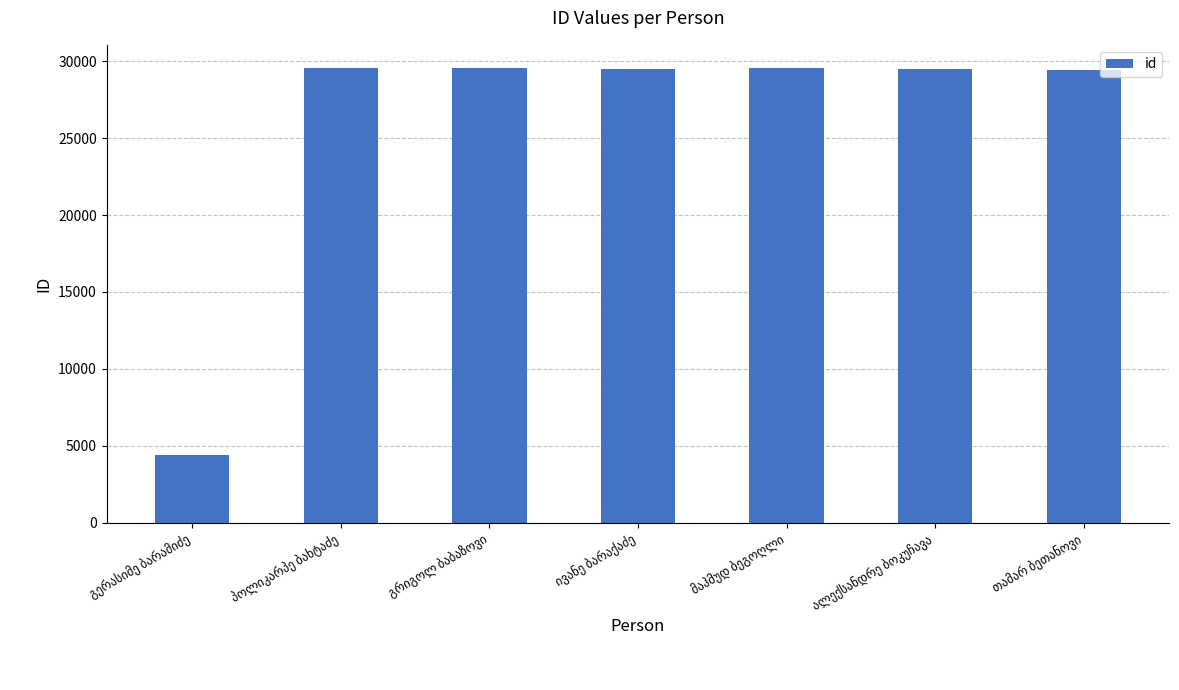

What is the value of the 1st bar from the left?

4413